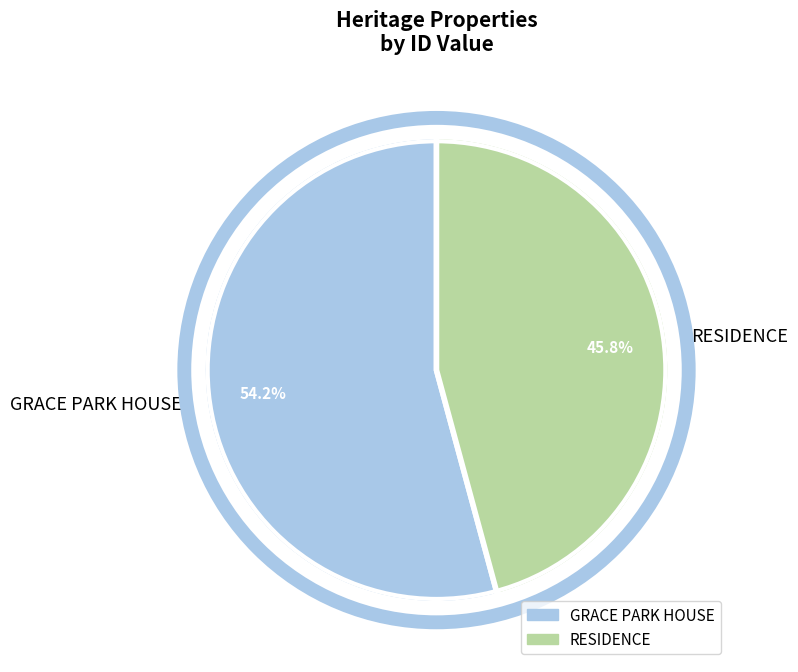

Which slice is the smallest?

RESIDENCE